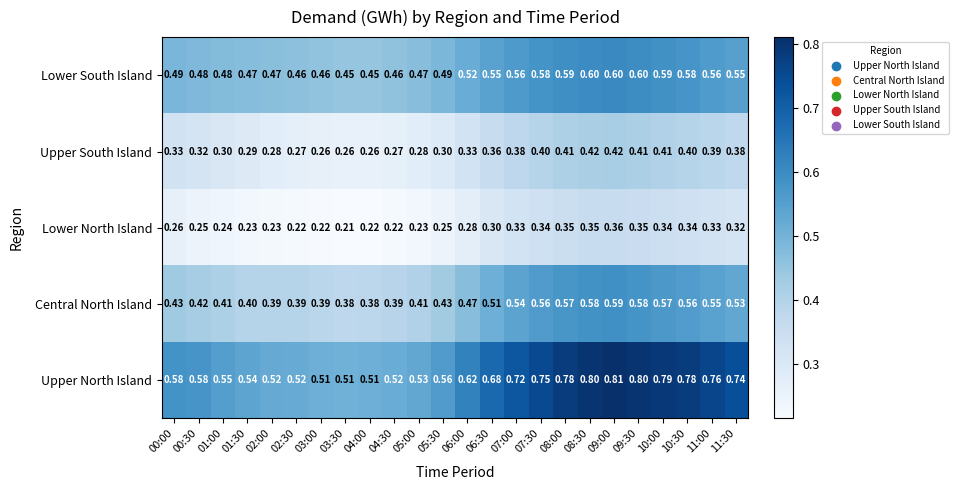

Which series has the widest spread of values?

Upper North Island